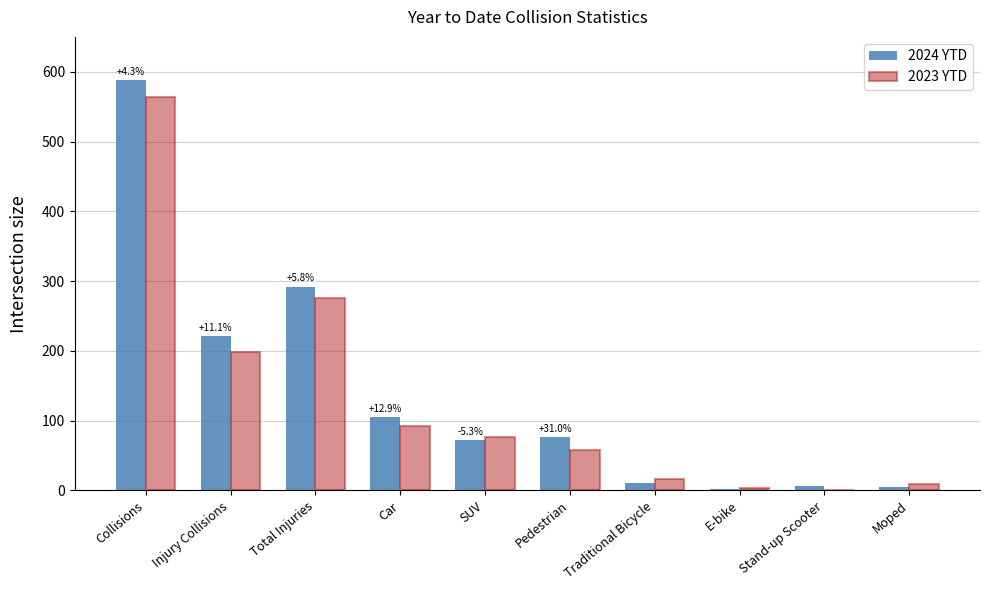

What is the spread (max minus min) of values at Total Injuries?

16